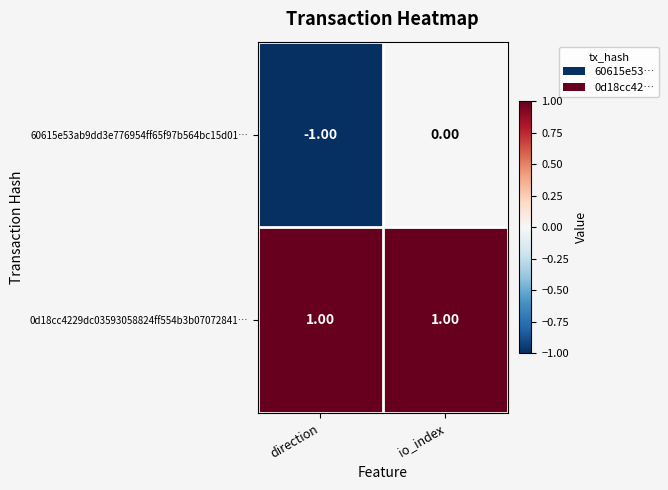

Rank the series at io_index from highest to lowest value.

0d18cc4229dc03593058824ff554b3b07072841…, 60615e53ab9dd3e776954ff65f97b564bc15d01…